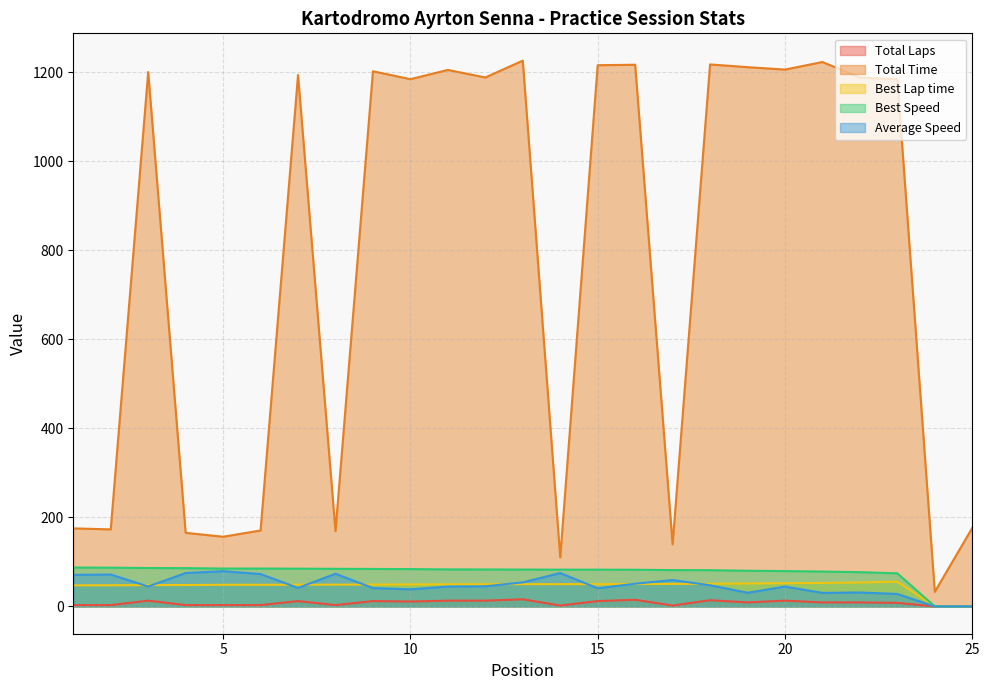

True or false: Total Laps and Total Time cross at least once.

False